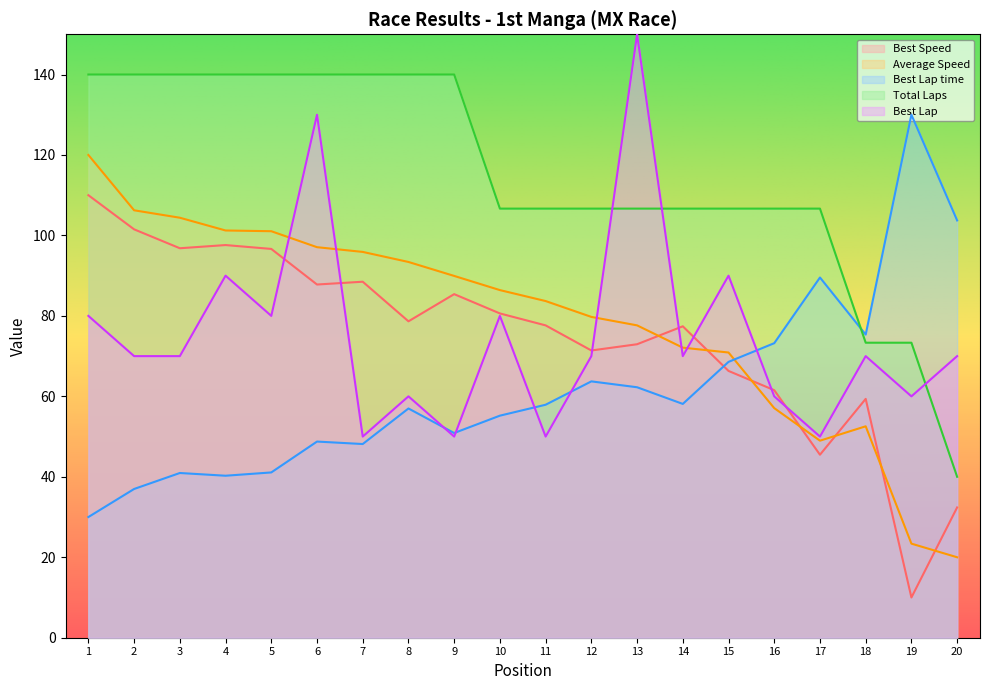

What is the minimum value shown in the chart?

10.0